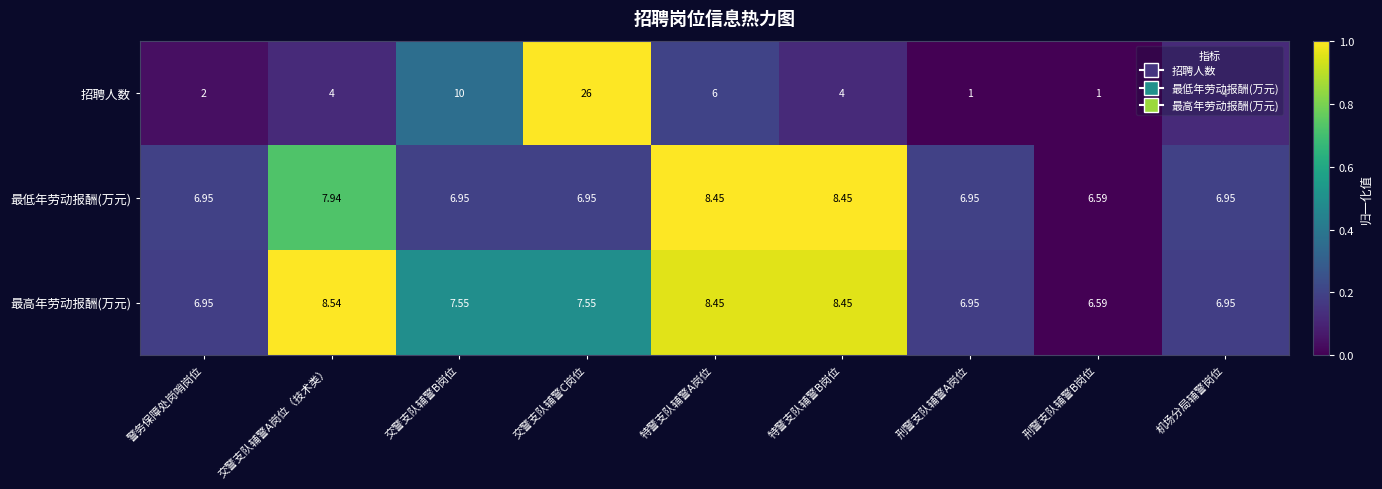

Rank the series at 交警支队辅警A岗位（技术类） from highest to lowest value.

最高年劳动报酬(万元), 最低年劳动报酬(万元), 招聘人数